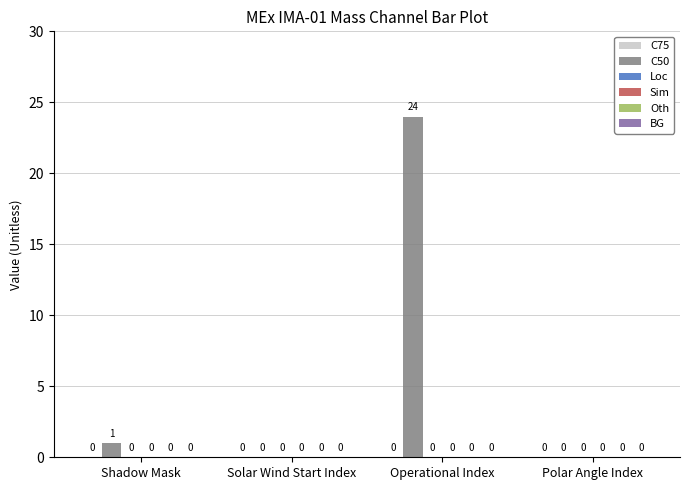

Reading left to right, transcribe all the data shown in this chart.

Shadow Mask=1	Solar Wind Start Index=0	Operational Index=24	Polar Angle Index=0